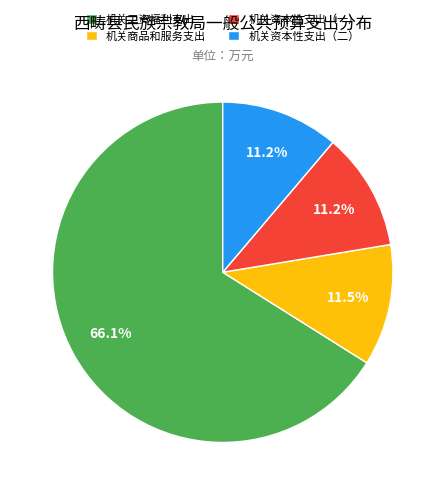

To the nearest percent, what is the difference between the largest and smallest slice percentages?

55%